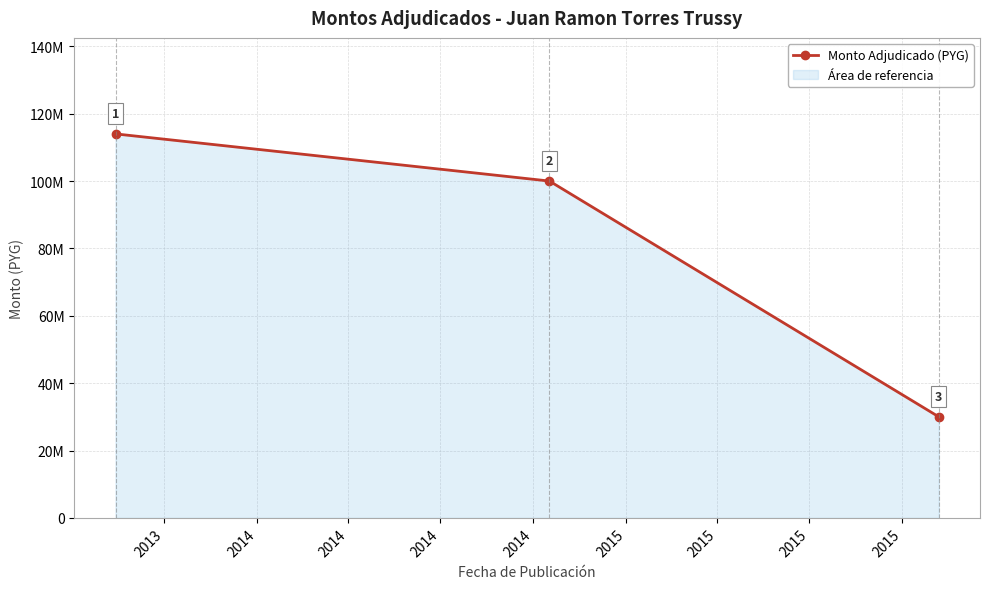

What value does the data have at 2013, to the nearest 10?

114000000